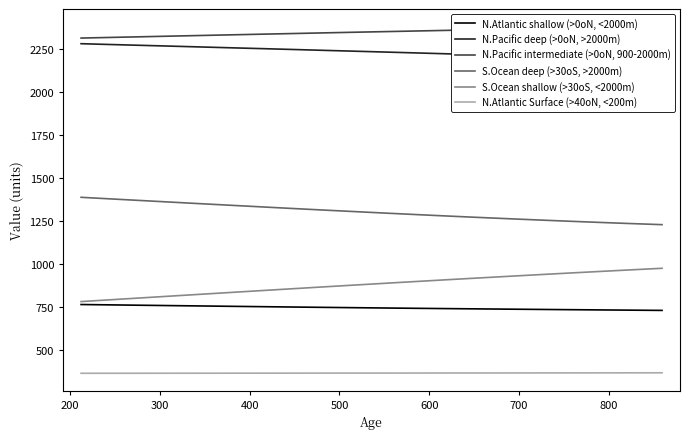

True or false: S.Ocean deep (>30oS, >2000m) and N.Atlantic shallow (>0oN, <2000m) intersect in this chart.

False